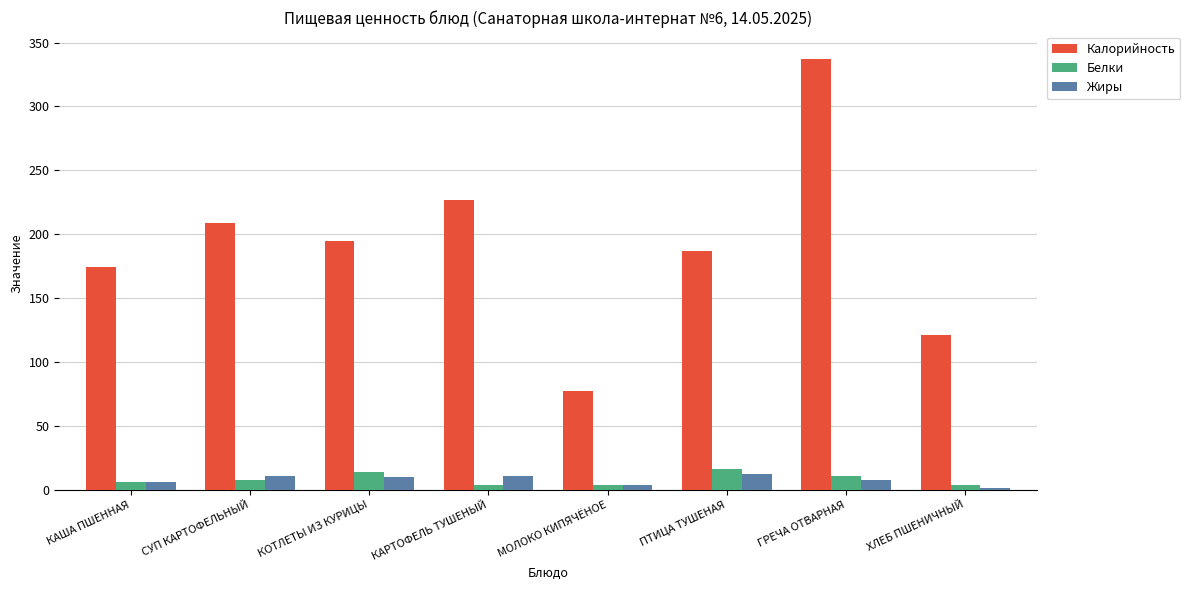

What is the total value across all series at МОЛОКО КИПЯЧЁНОЕ?

85